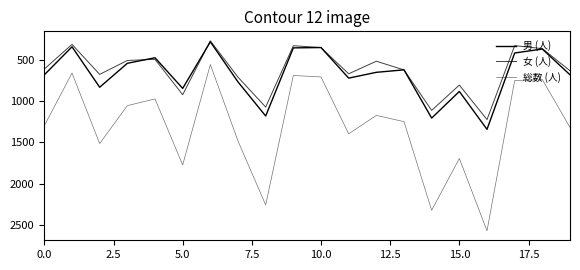

How many lines are shown in the chart?

3